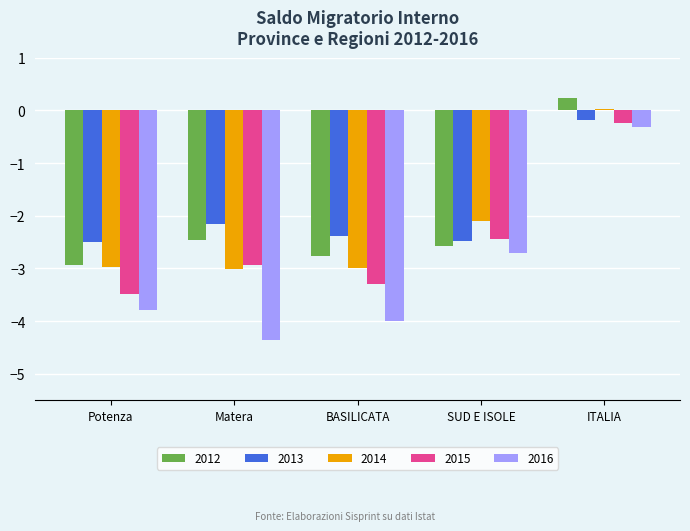

What is the spread (max minus min) of values at SUD E ISOLE?

0.6